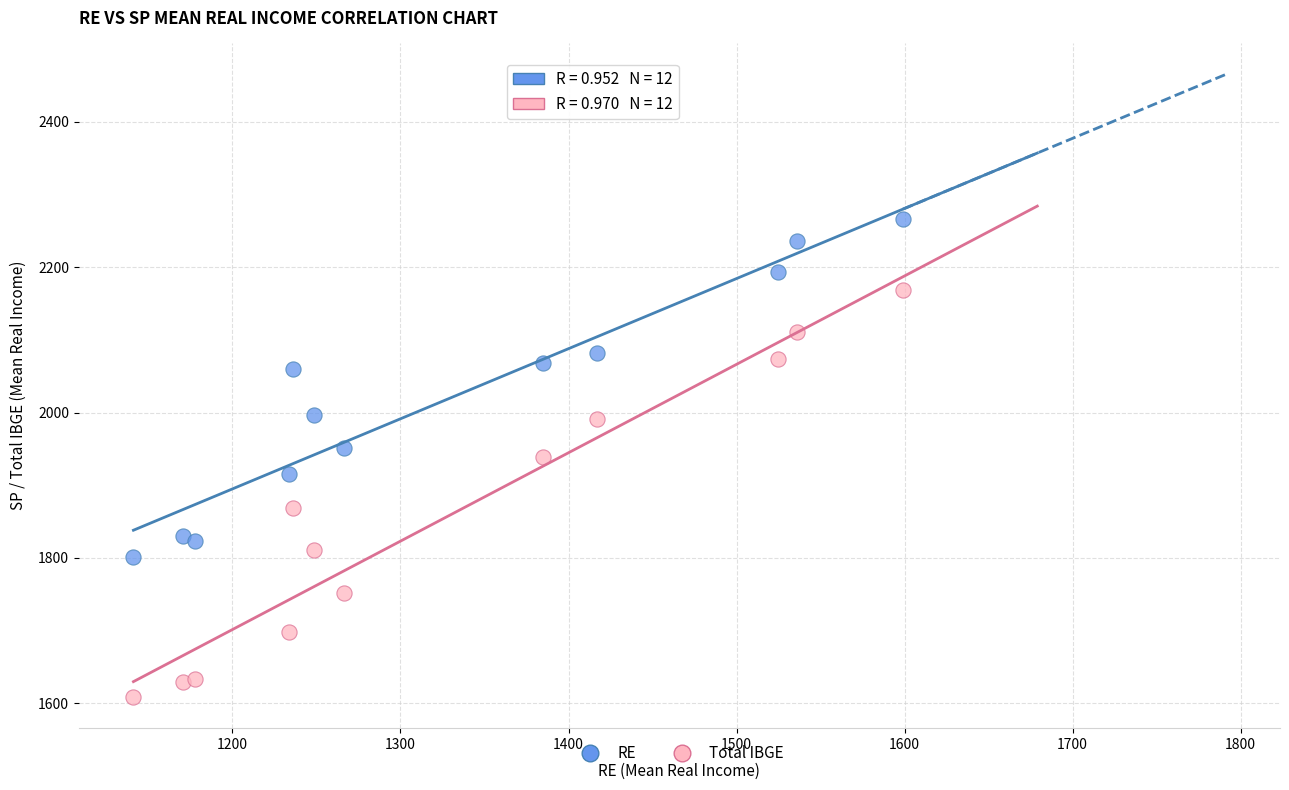

Across all data points, what is the range of Y values (max minus min)?

657.5